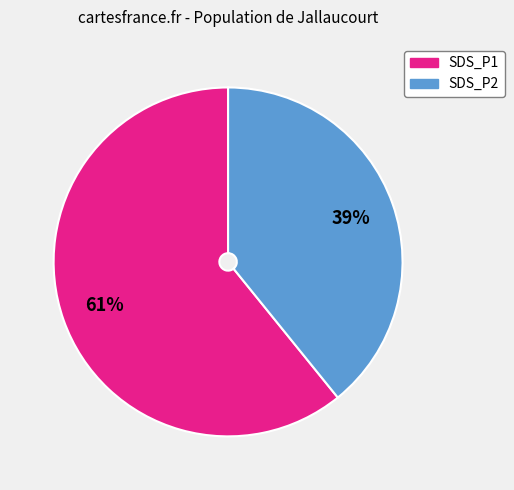

True or false: SDS_P2 accounts for 27% of the total.

False